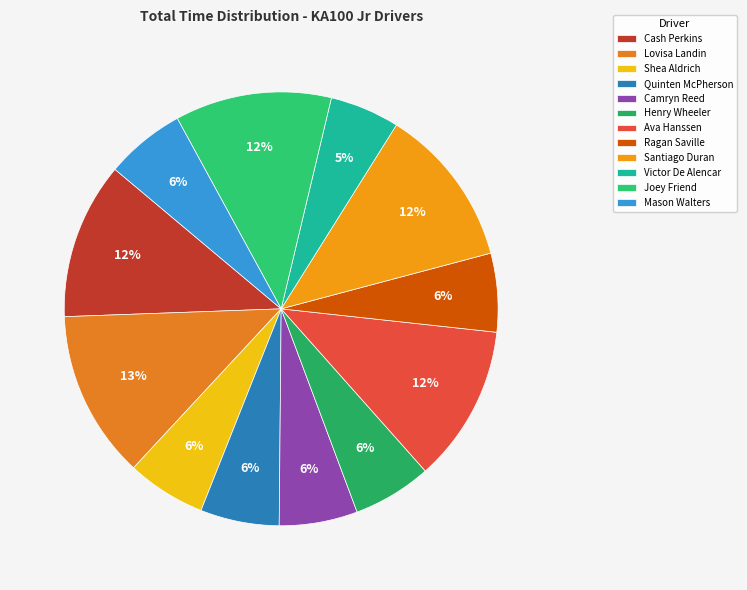

What percentage is the Mason Walters slice, to the nearest percent?

6%